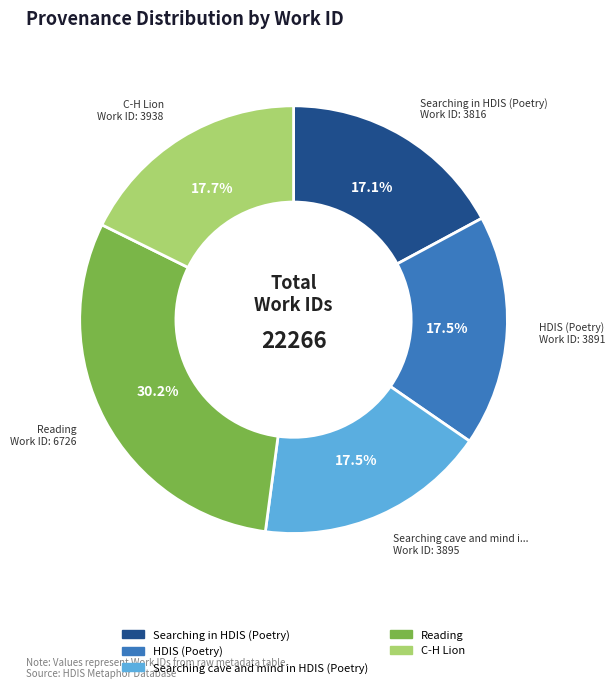

How much of the chart is everything except HDIS (Poetry)?

82.5%